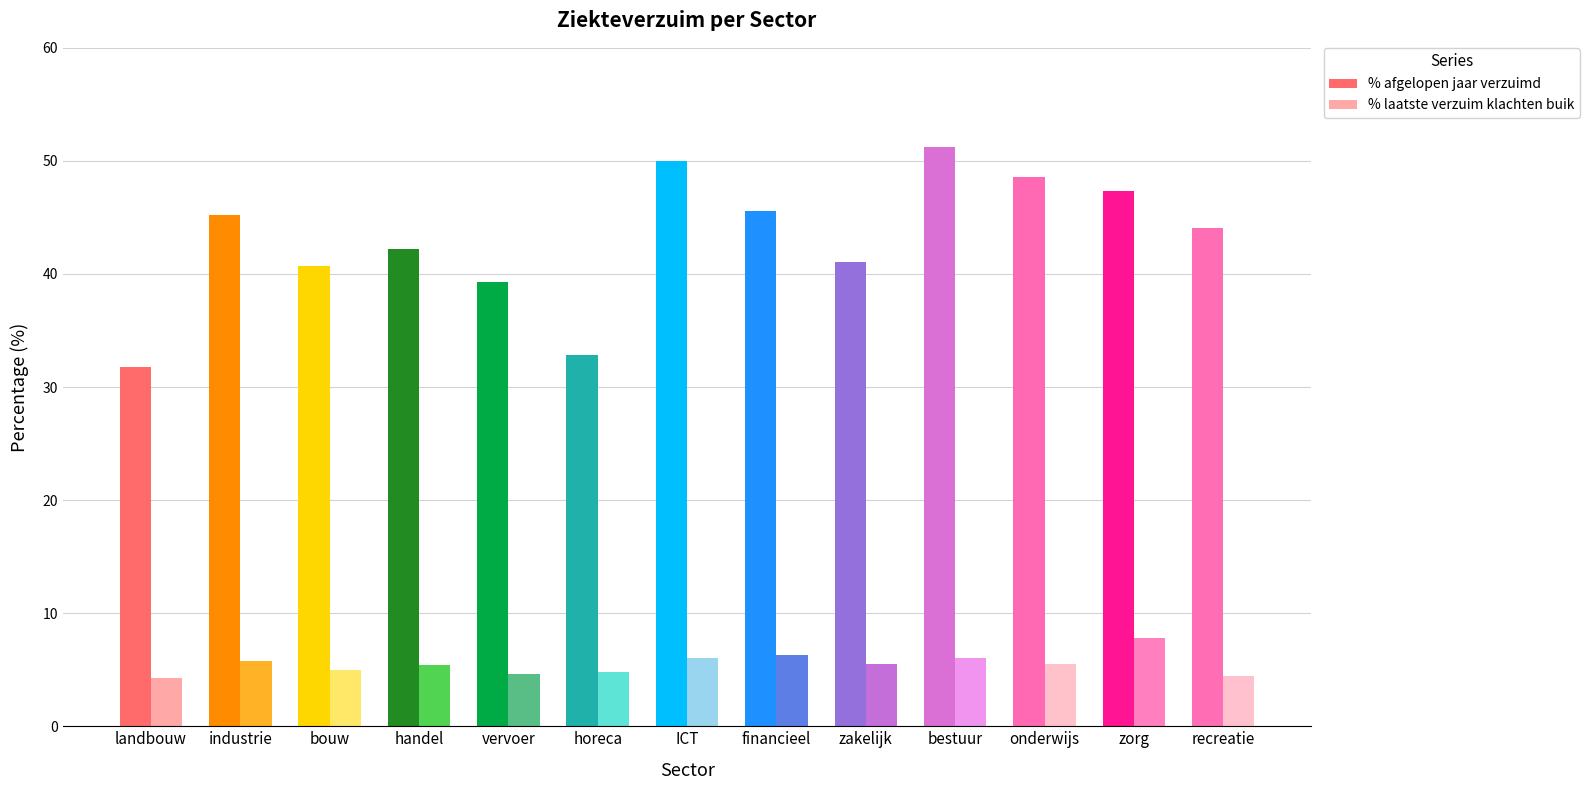

The value of % afgelopen jaar verzuimd at bouw is 56.4. True or false?

False